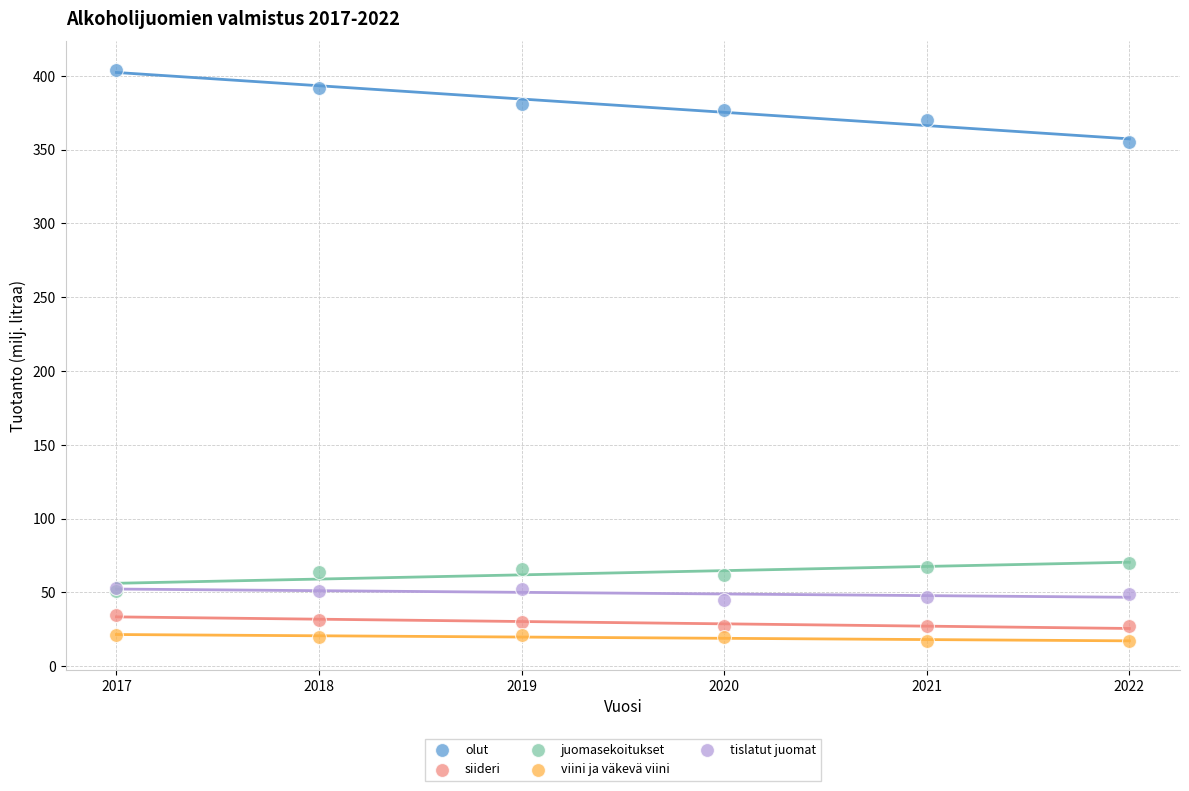

Which series has the largest Y range (max minus min)?

olut